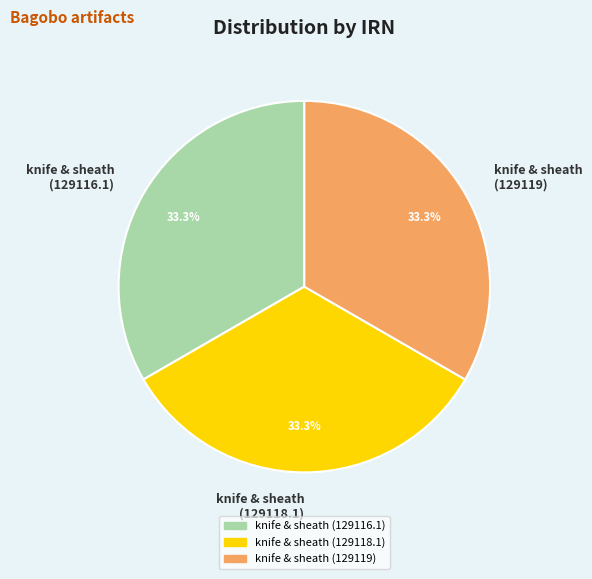

Approximately how many times larger is the value at knife & sheath (129119) compared to knife & sheath (129116.1)?

1.0